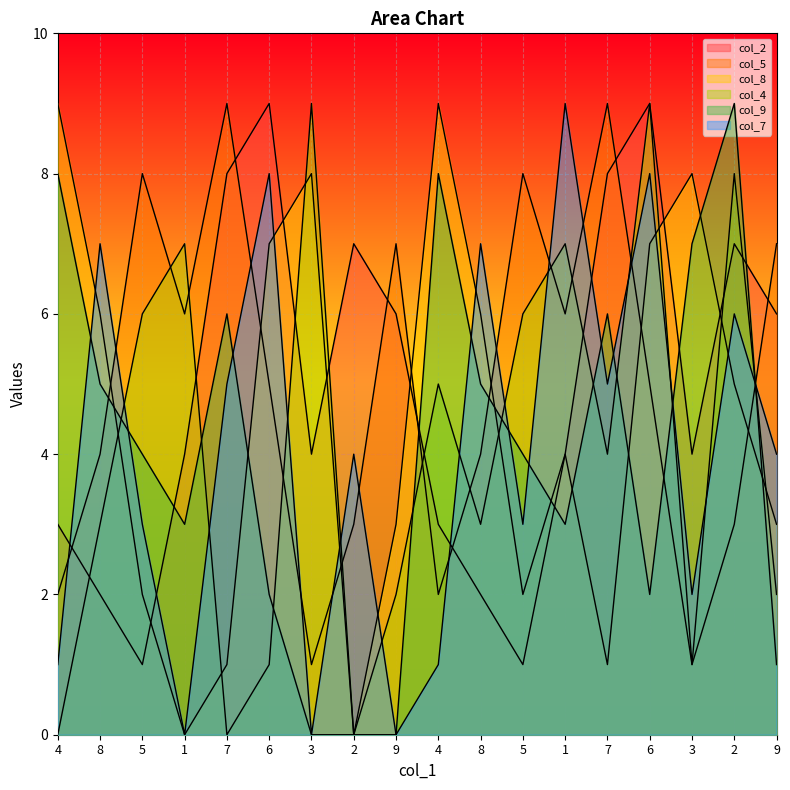

How many series are shown in this chart?

6